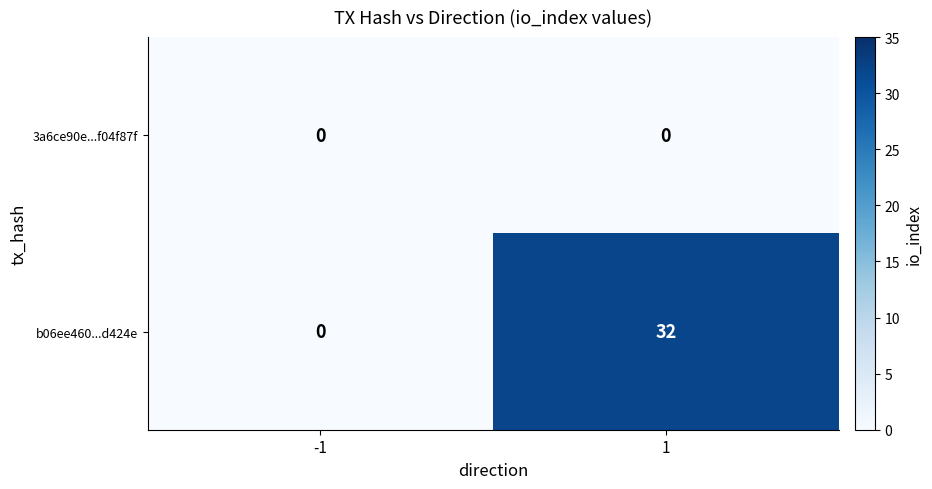

Between -1 and 1, which series saw the biggest shift?

b06ee460...d424e